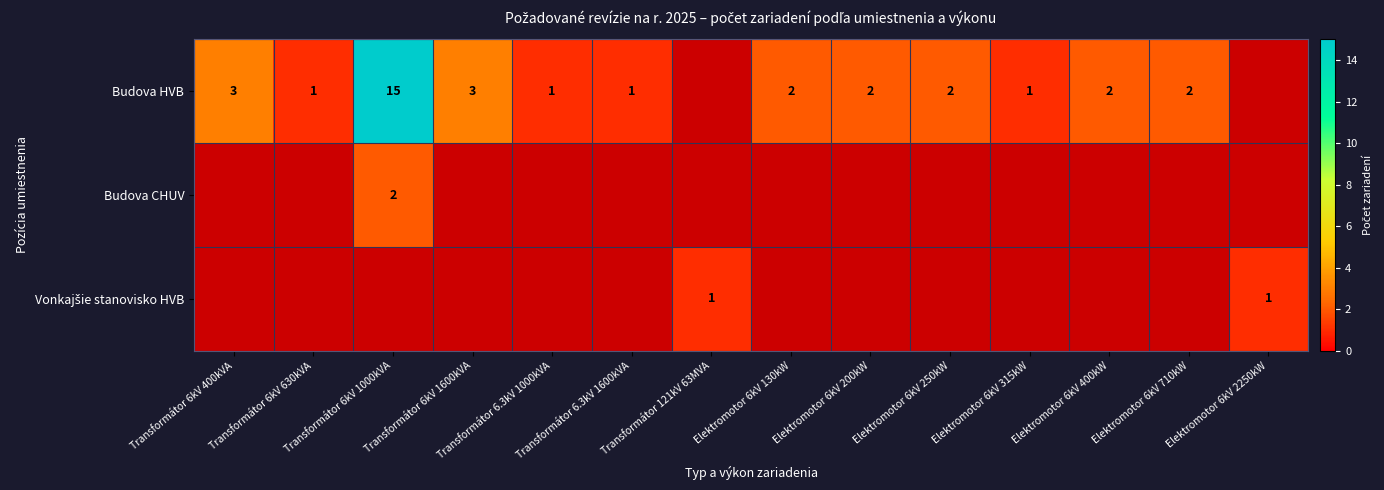

At how many categories does at least one series exceed 10?

1